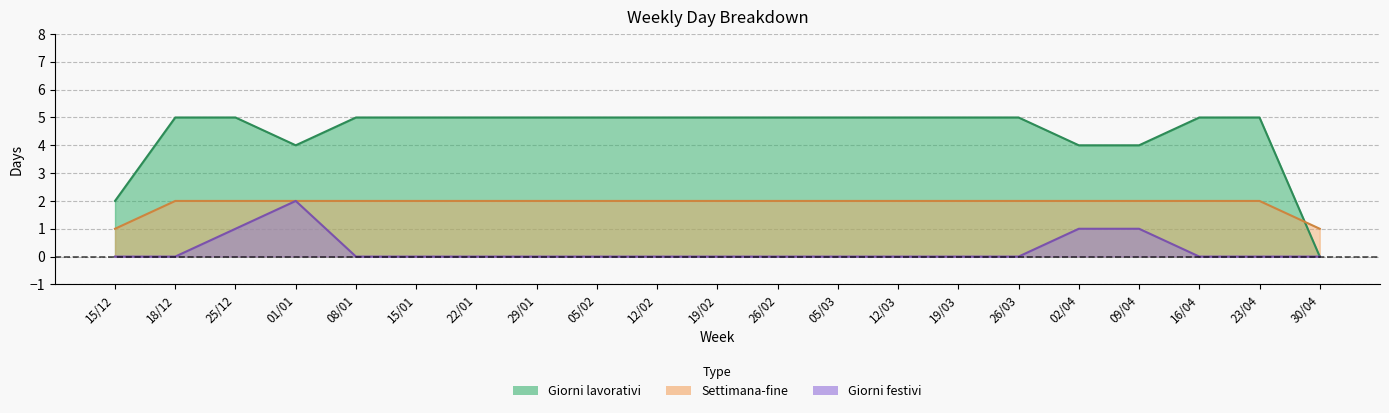

True or false: Giorni festivi and Giorni lavorativi intersect in this chart.

False